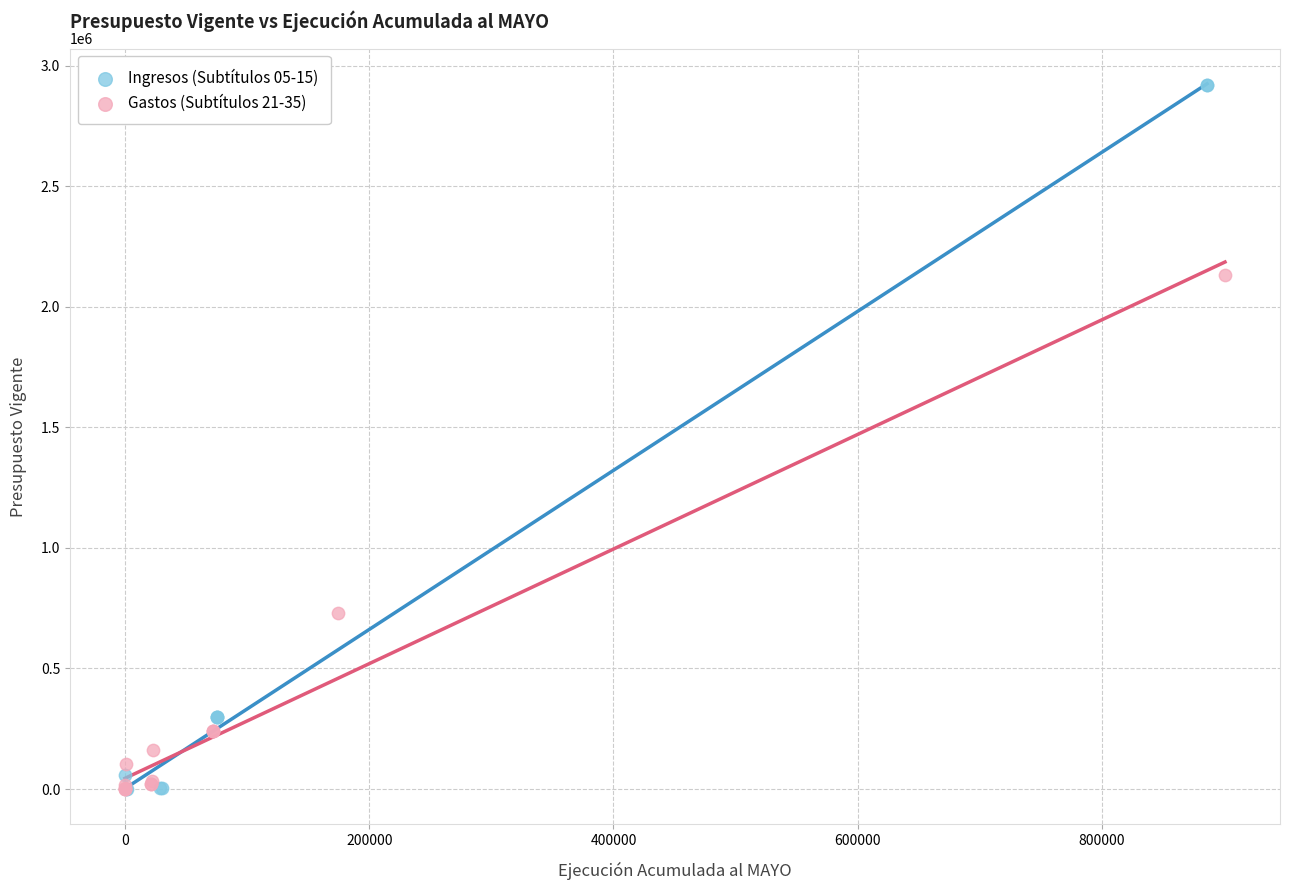

Which series has the widest spread of Y values?

Ingresos (Subtítulos 05-15)